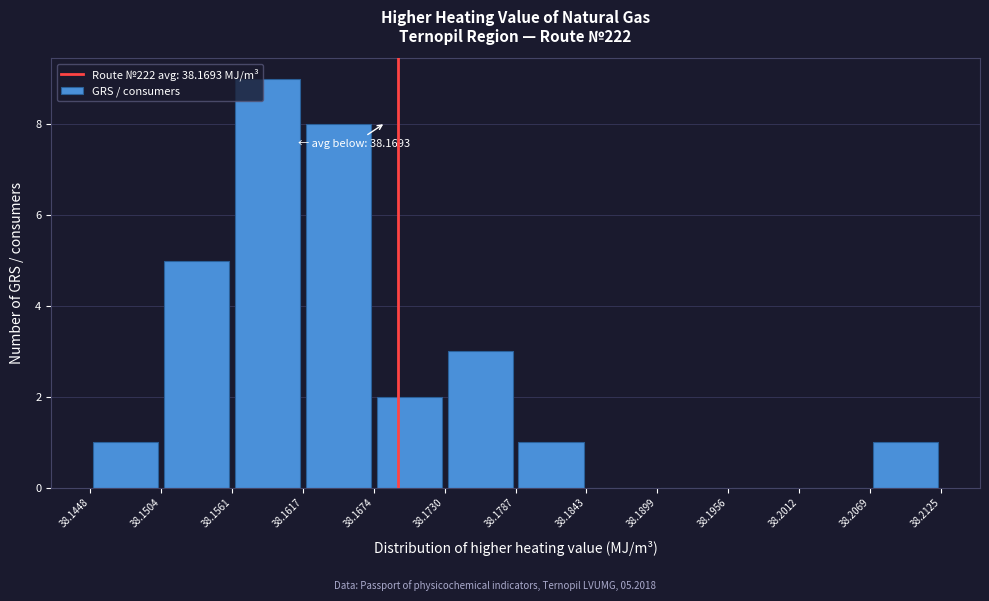

Which range on the x-axis has the tallest bar?

38.1561 to 38.1617